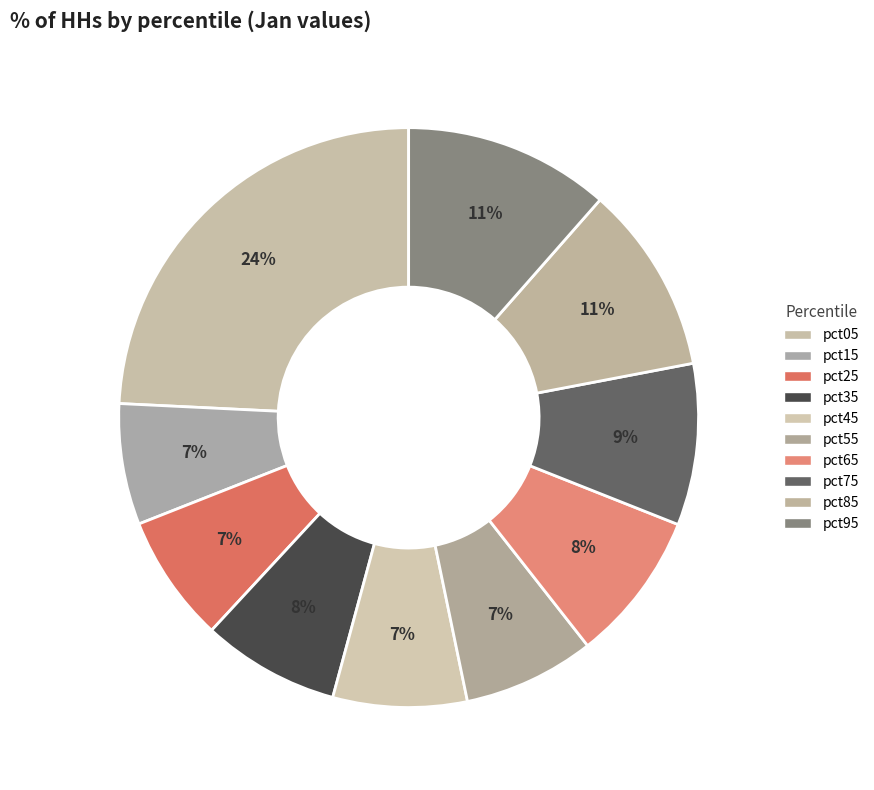

Which slice is the smallest?

pct15